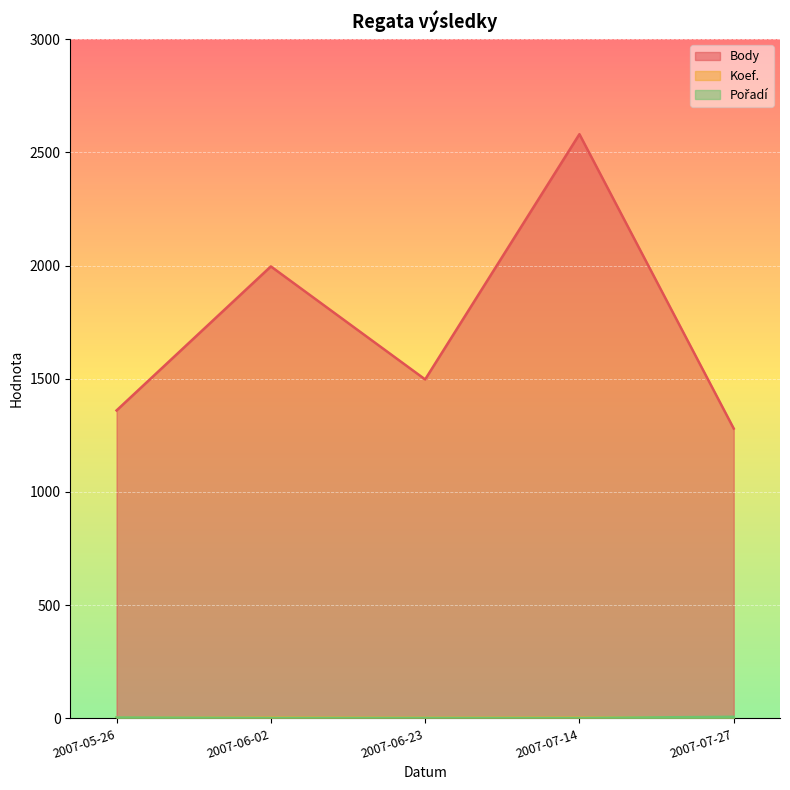

Reading right to left, transcribe all the data shown in this chart.

Body: 2007-07-27=1280	2007-07-14=2580	2007-06-23=1497	2007-06-02=1996	2007-05-26=1360
Koef.: 2007-07-27=5	2007-07-14=4	2007-06-23=3	2007-06-02=4	2007-05-26=3
Pořadí: 2007-07-27=7	2007-07-14=2	2007-06-23=2	2007-06-02=2	2007-05-26=4